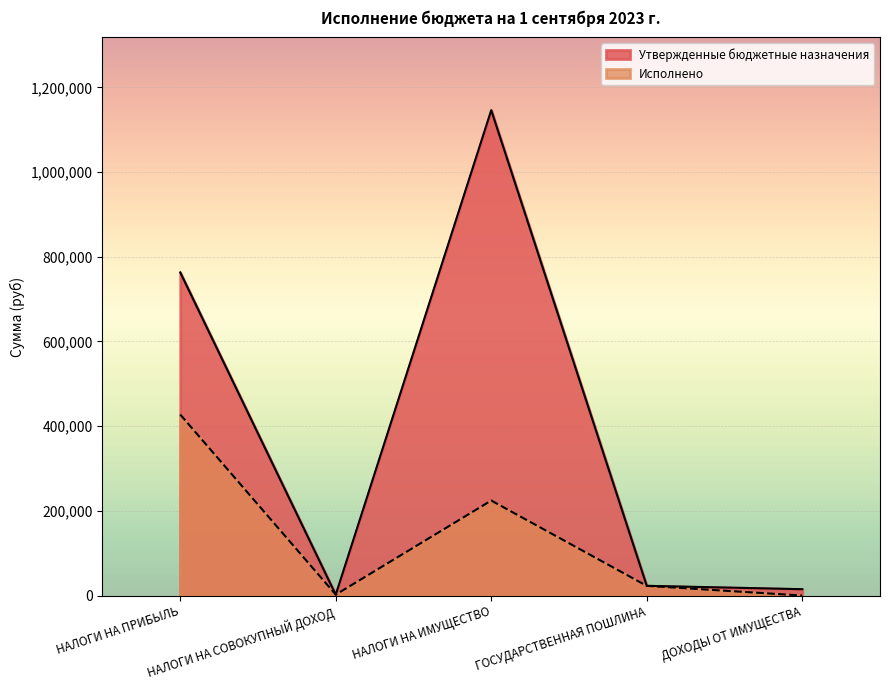

Where is Утвержденные бюджетные назначения nearest to the value 574000?

НАЛОГИ НА ПРИБЫЛЬ